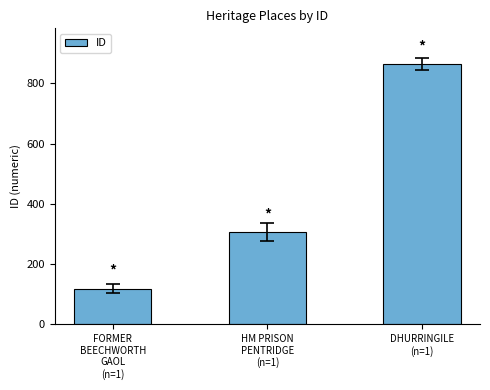

How many bars are there in total?

3